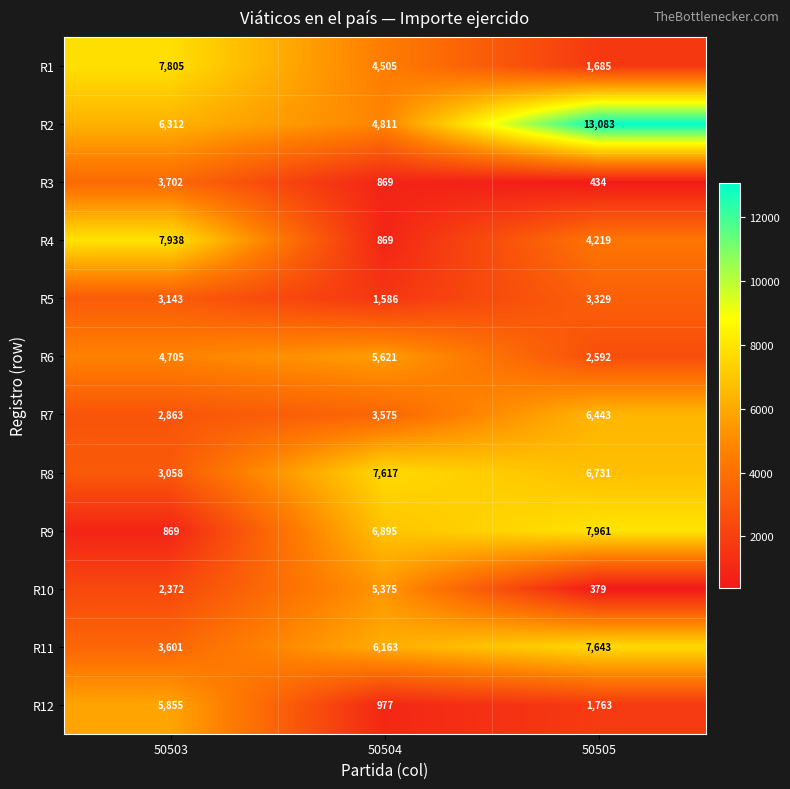

At how many categories does at least one series exceed 5058?

3